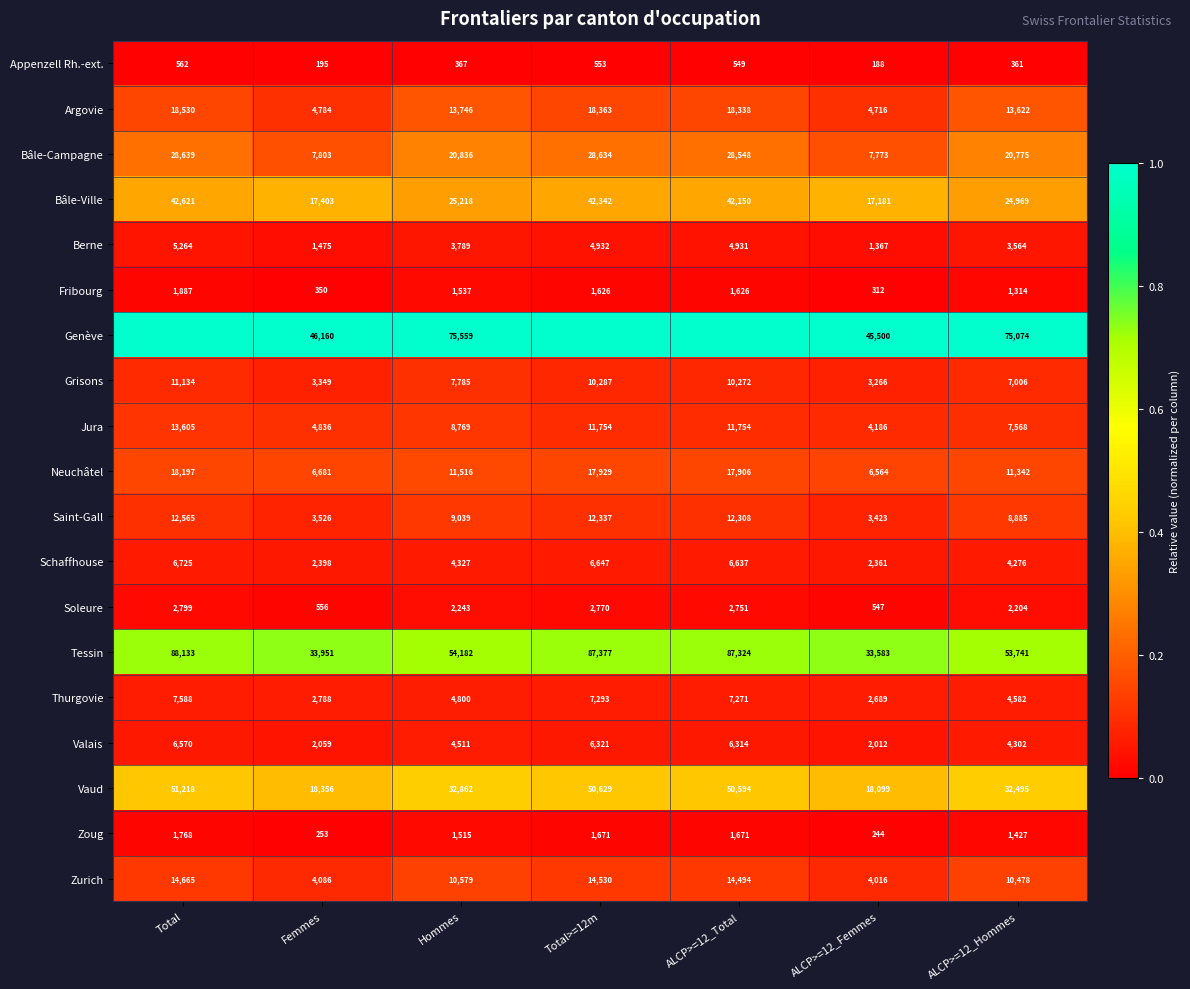

What value does the Zoug series have at ALCP>=12_Total, to the nearest 100?

1700